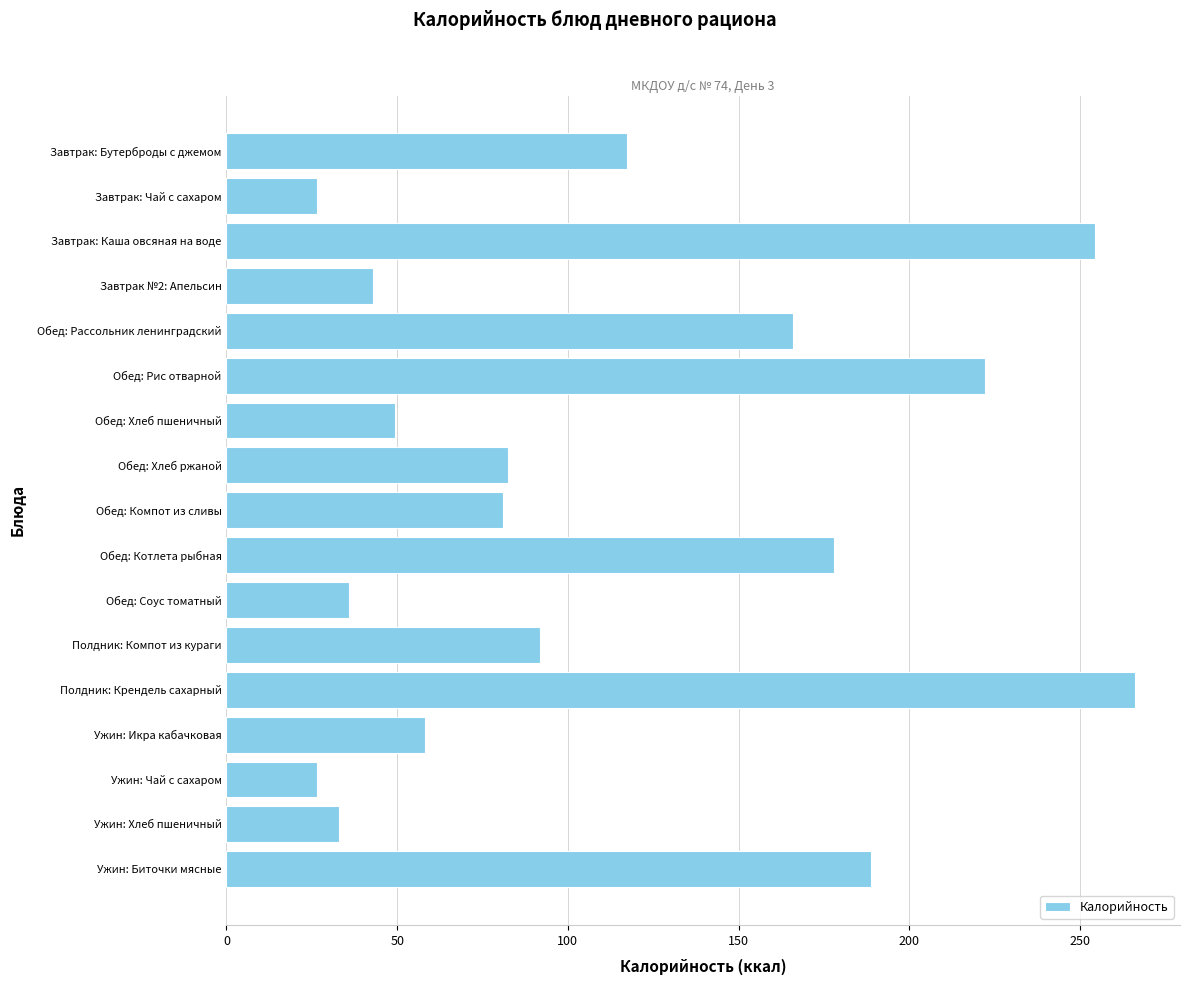

What is the sum of all values?

1920.5